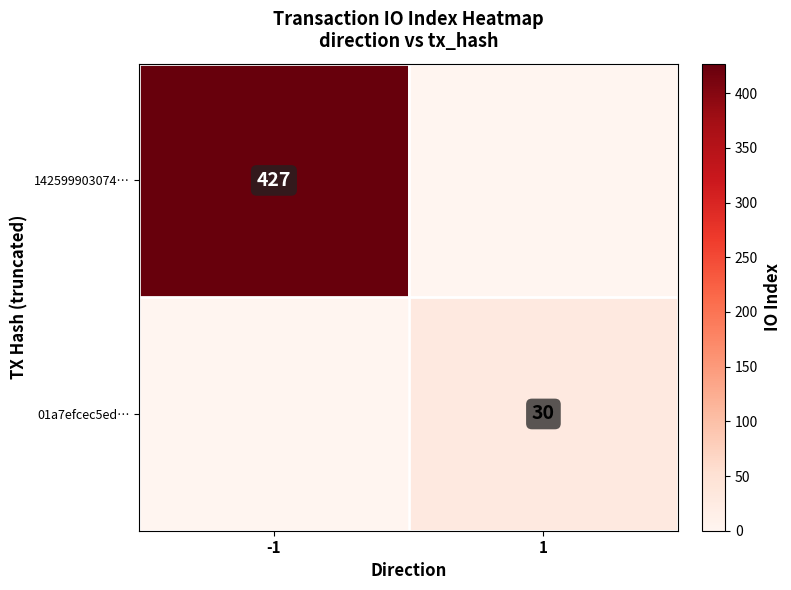

The value of 01a7efcec5ed… at 1 is 30. True or false?

True